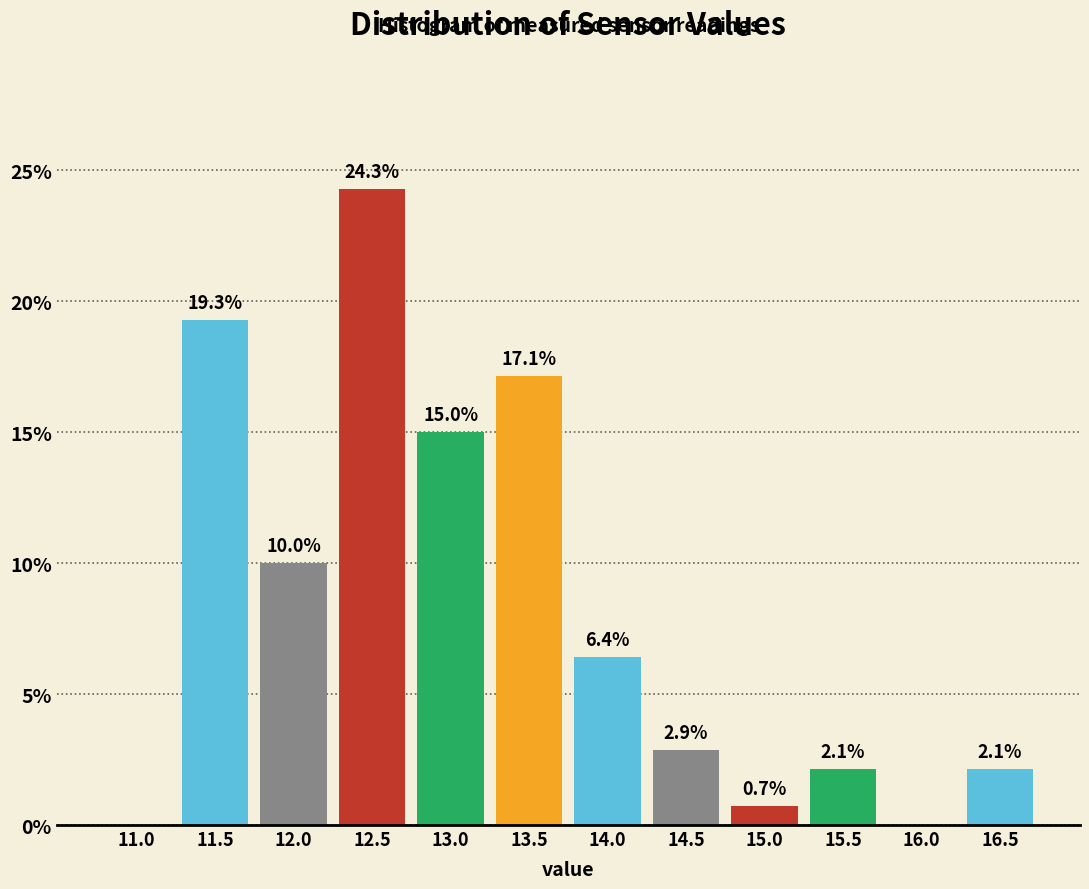

Reading right to left, what are all the values shown in this chart?

16.5=2.1	16.0=0.0	15.5=2.1	15.0=0.7	14.5=2.9	14.0=6.4	13.5=17.1	13.0=15.0	12.5=24.3	12.0=10.0	11.5=19.3	11.0=0.0